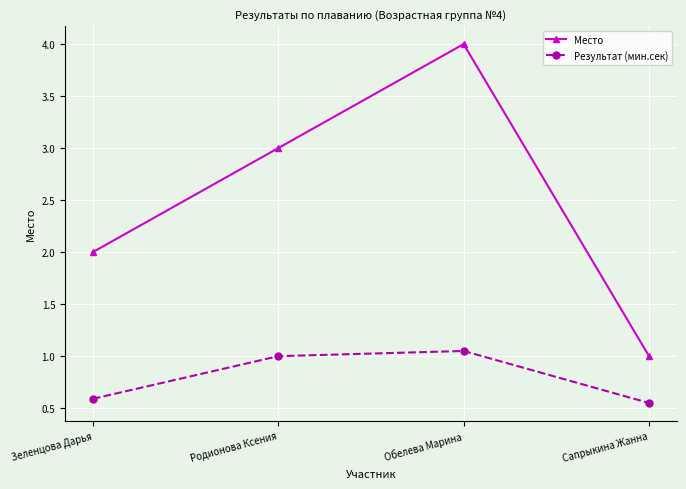

True or false: Результат (мин.сек) has more than 1 points higher than both neighbors.

False